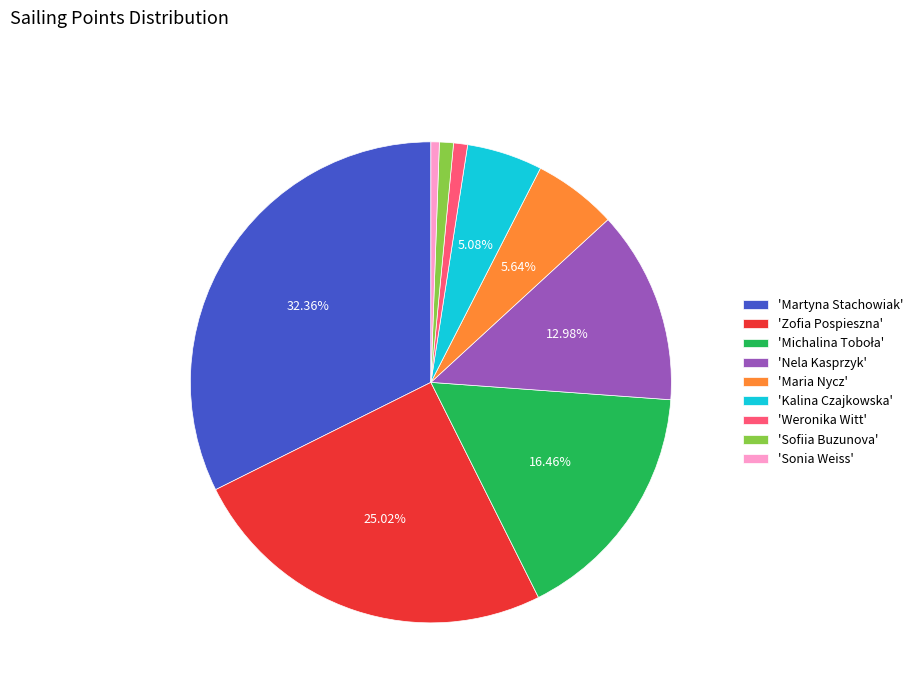

Which slice is the largest?

'Martyna Stachowiak'